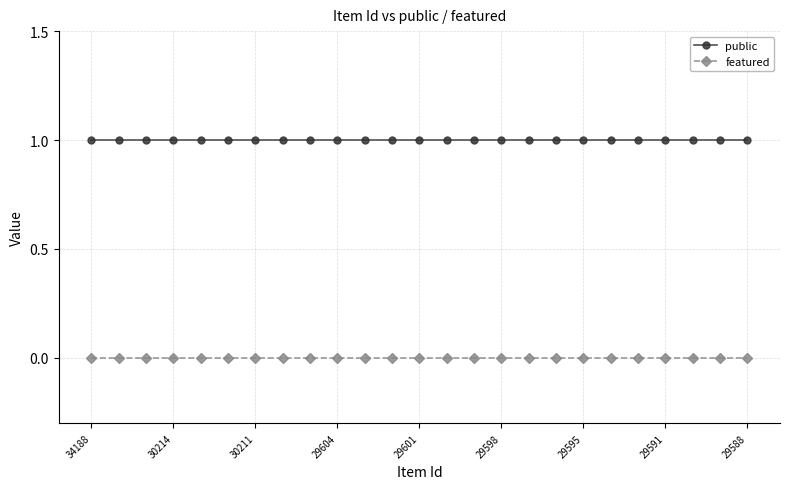

True or false: public and featured intersect in this chart.

False